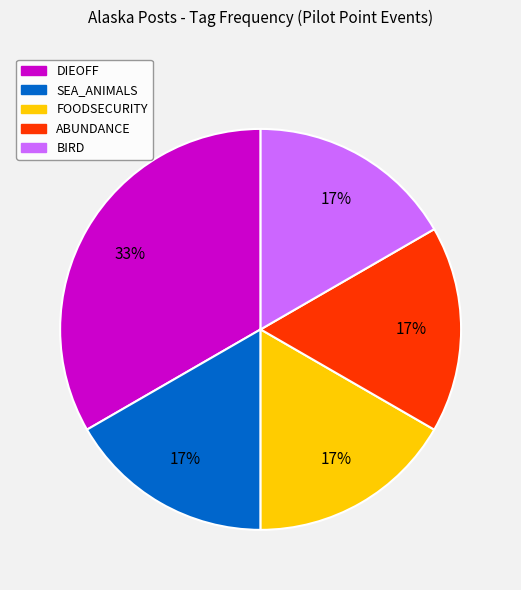

Is there any slice that represents more than half of the pie?

No